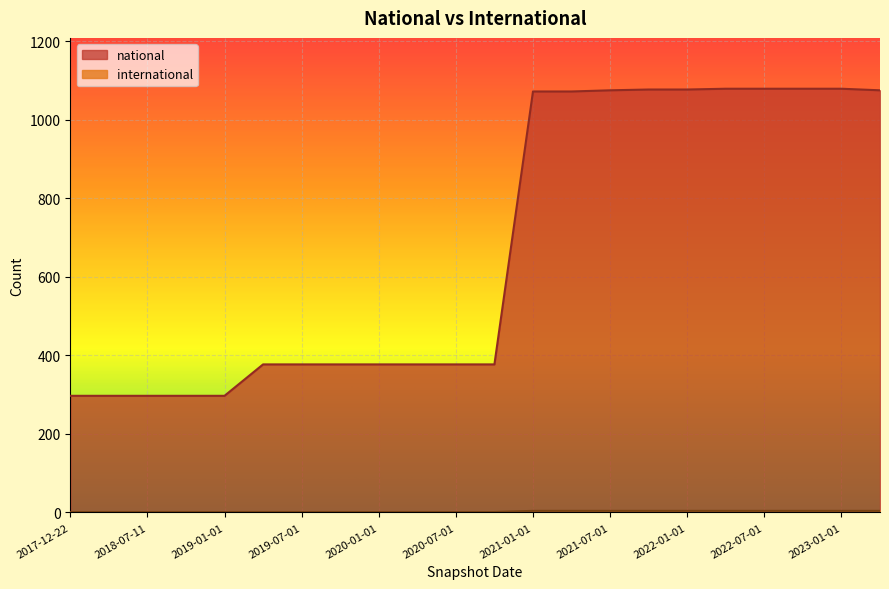

Between 2019-10-09 and 2018-07-11, which is larger?

2019-10-09